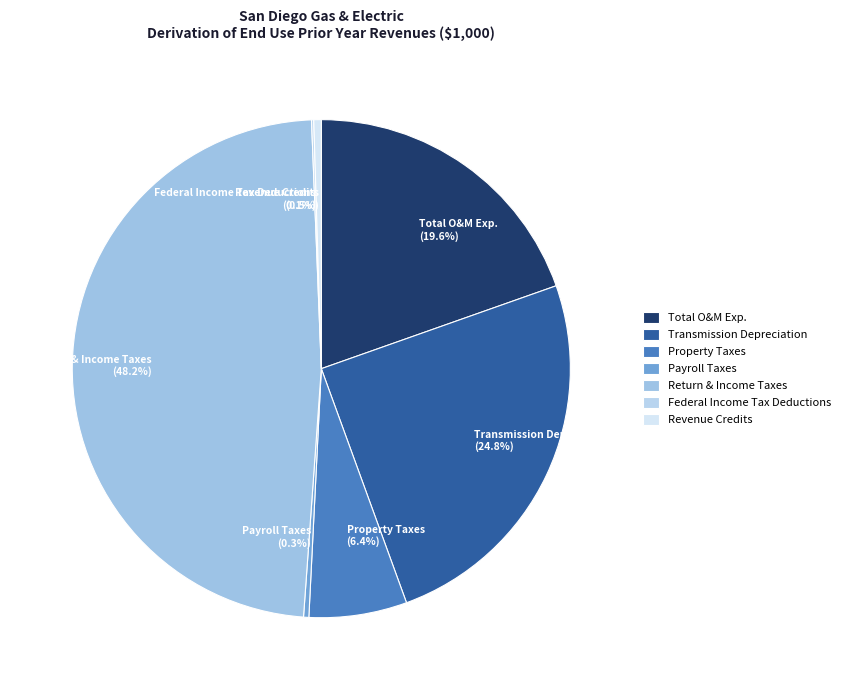

What portion of the pie excludes Revenue Credits?

99.5%